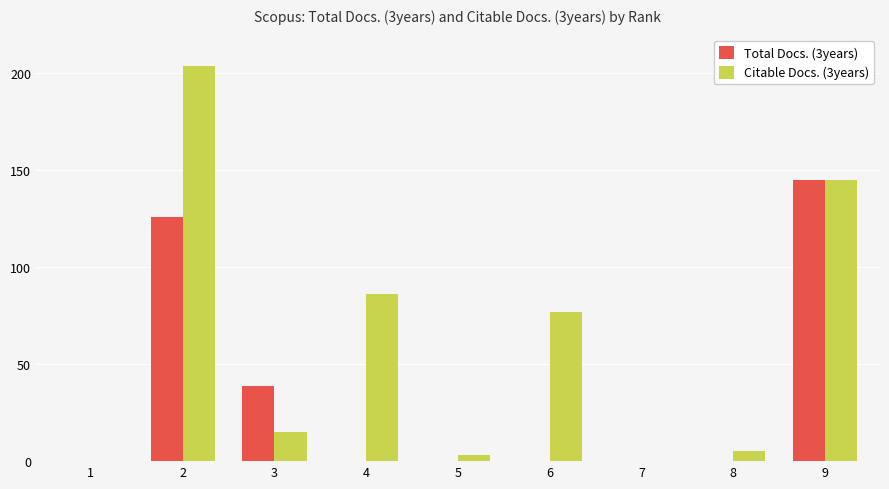

Which series has the largest total across all categories?

Citable Docs. (3years)